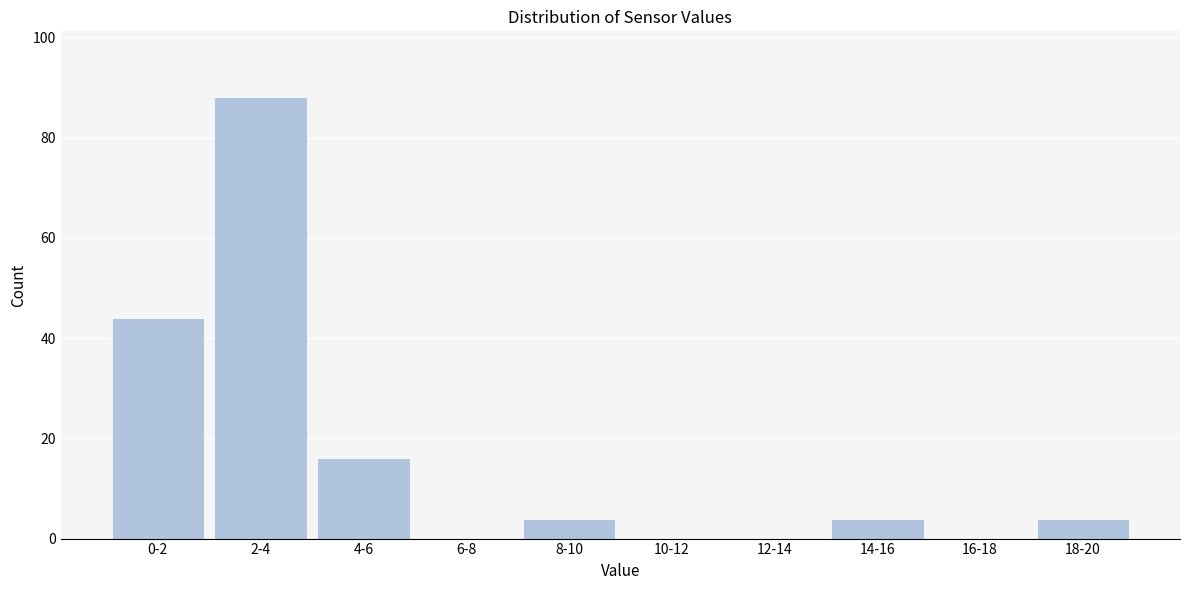

Reading left to right, list all the values displayed in this chart.

0-2=44	2-4=88	4-6=16	6-8=0	8-10=4	10-12=0	12-14=0	14-16=4	16-18=0	18-20=4